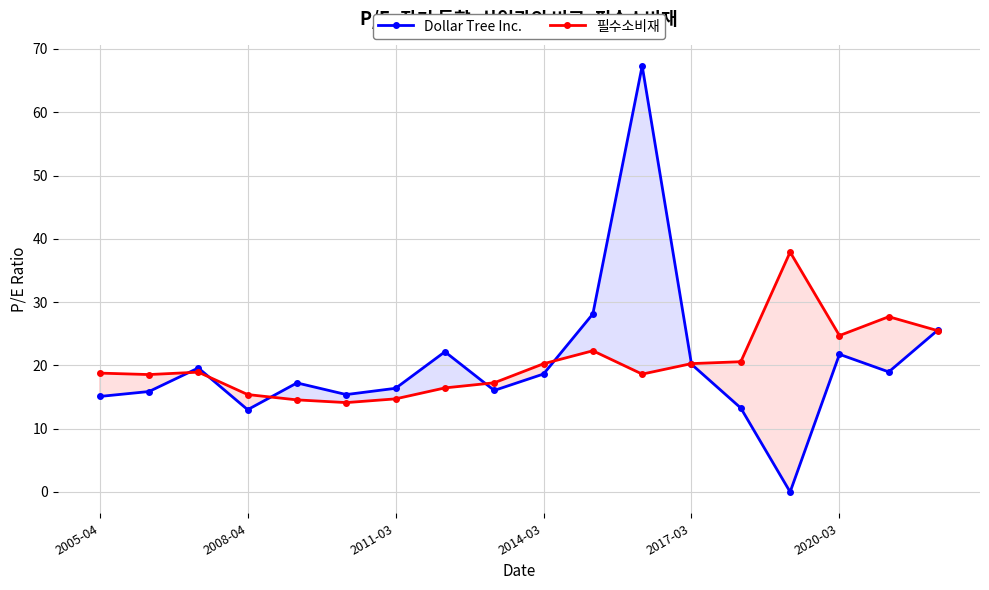

At how many categories does at least one series exceed 6?

18